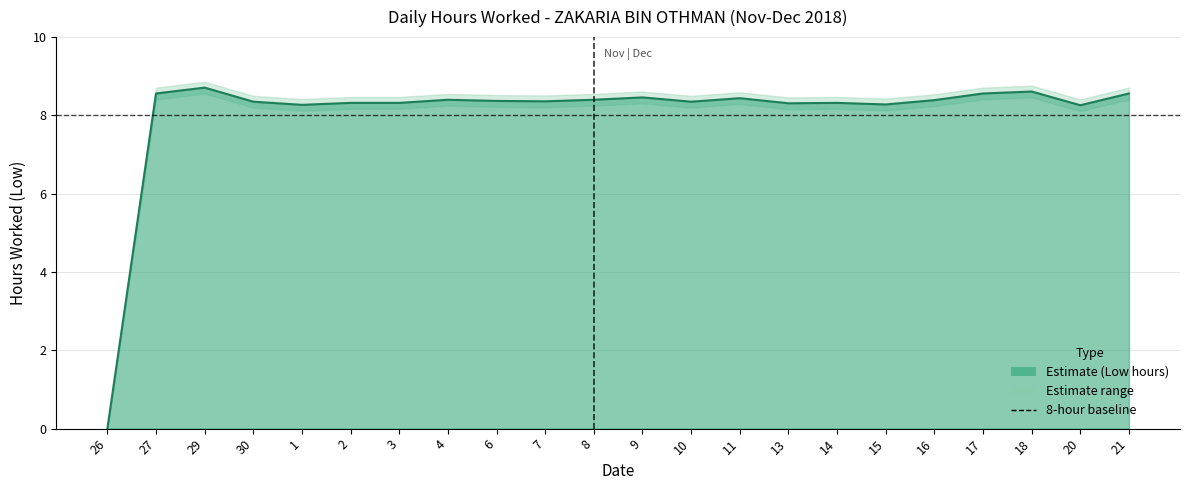

List the series in order of their peak value, lowest first.

Low lower, Low (hours worked), Low upper